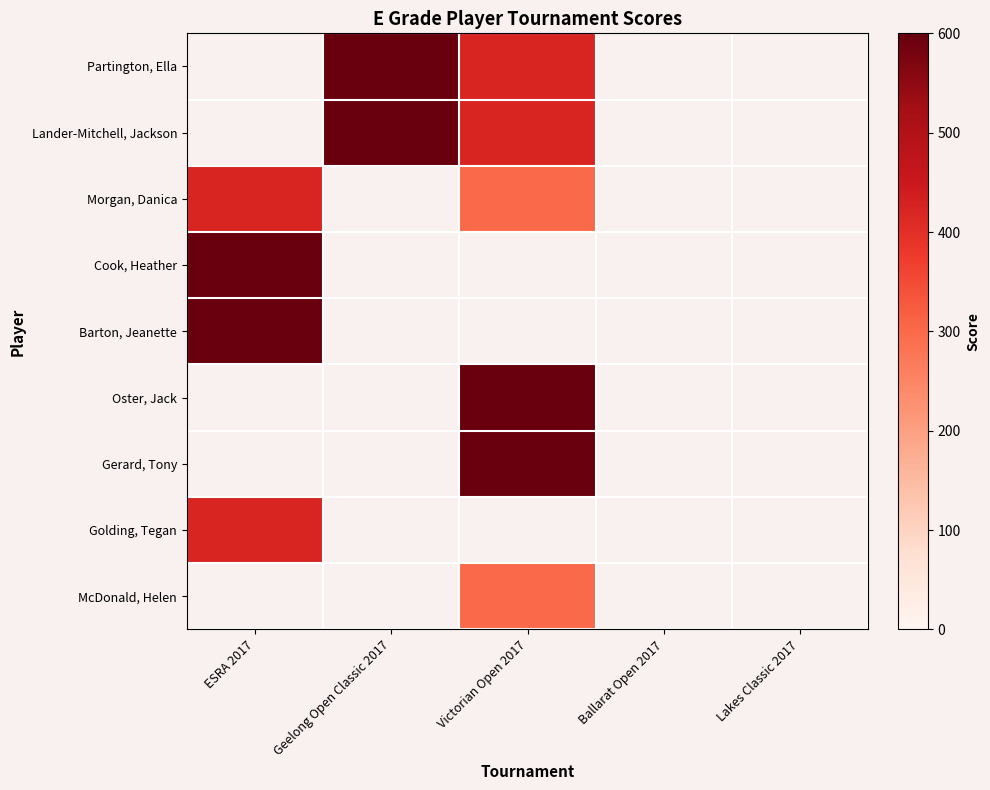

At Lakes Classic 2017, list the series in order from smallest to largest.

Partington, Ella, Lander-Mitchell, Jackson, Morgan, Danica, Cook, Heather, Barton, Jeanette, Oster, Jack, Gerard, Tony, Golding, Tegan, McDonald, Helen